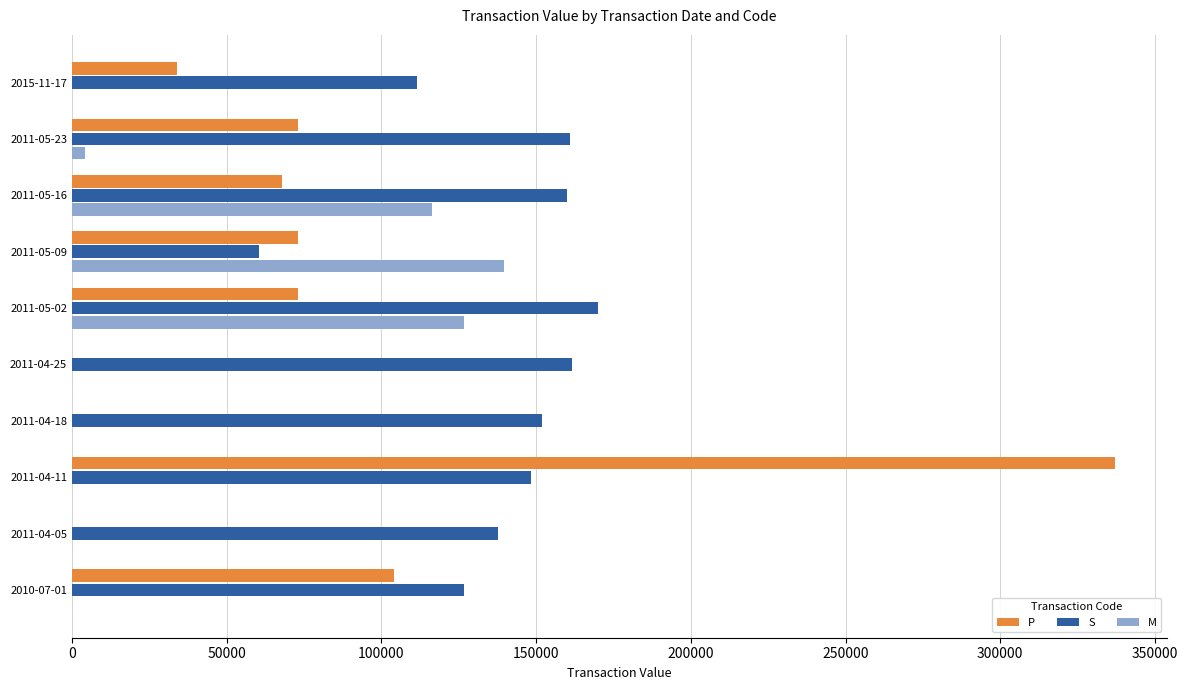

What is the sum of all M values?

387308